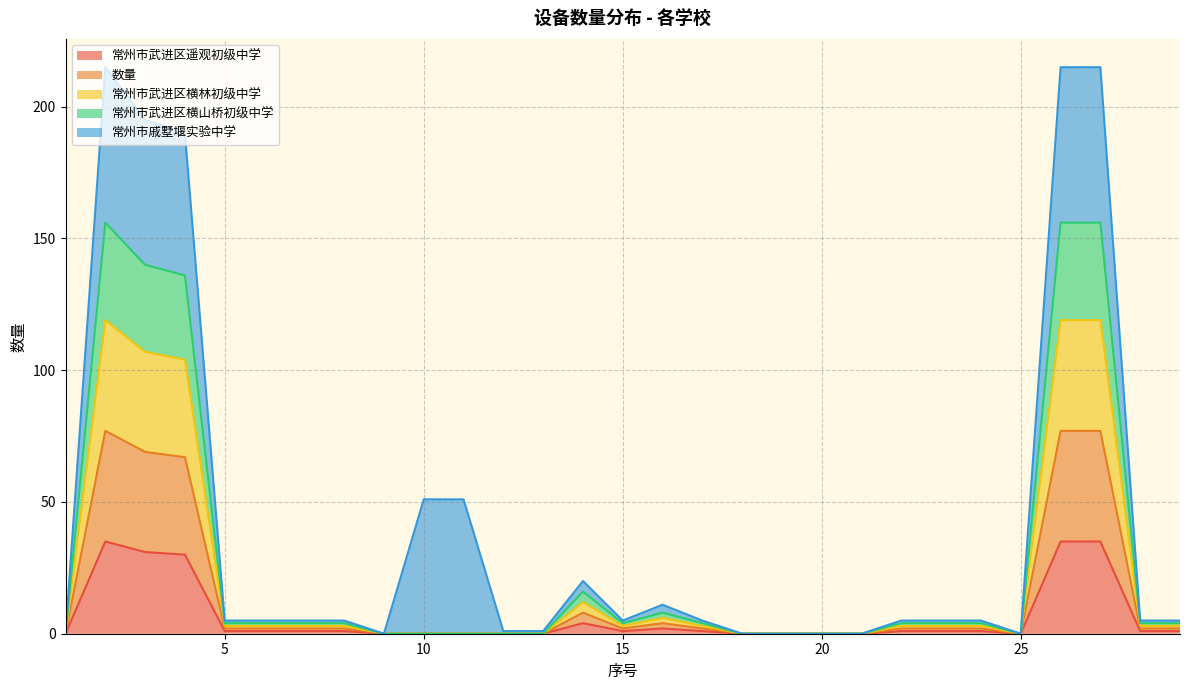

At which label is 数量 closest to 59?

4